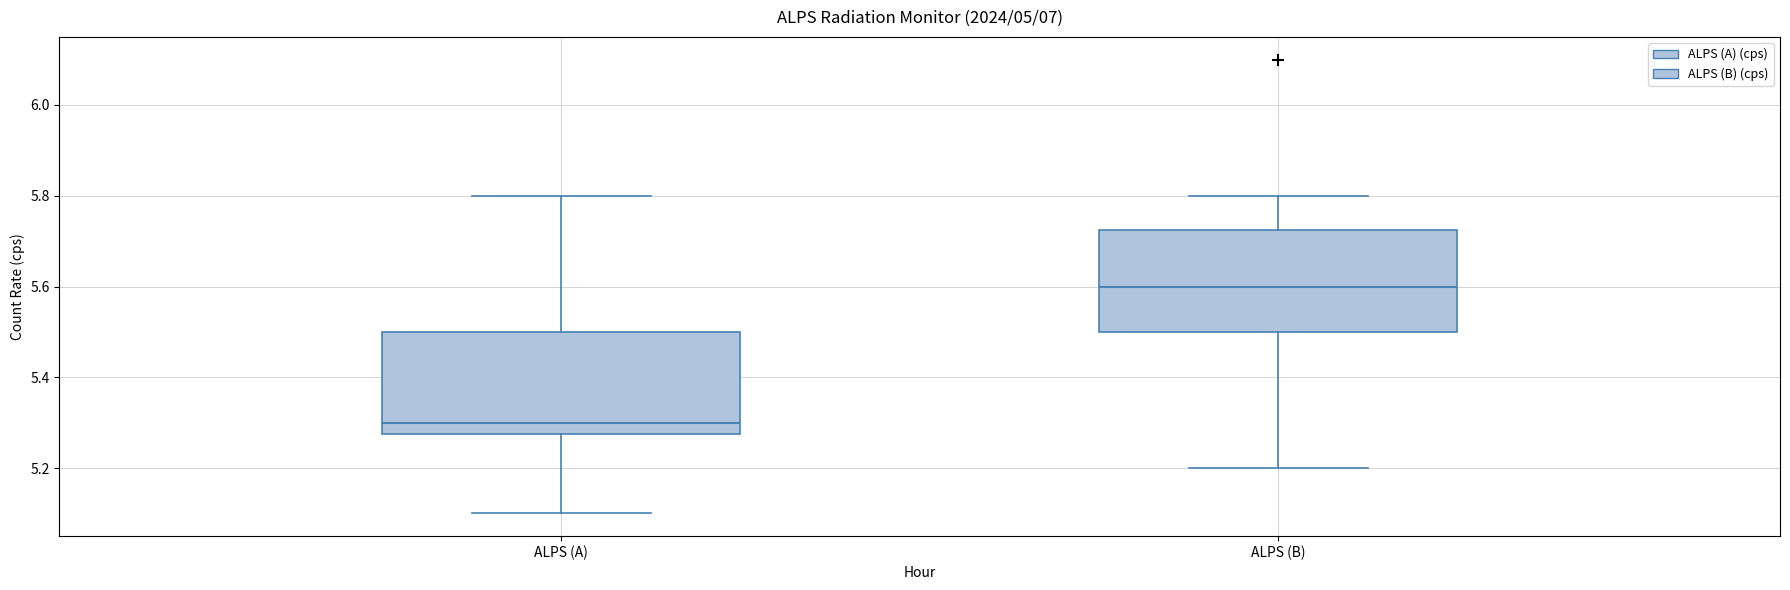

Which box has the highest median line?

ALPS (B)